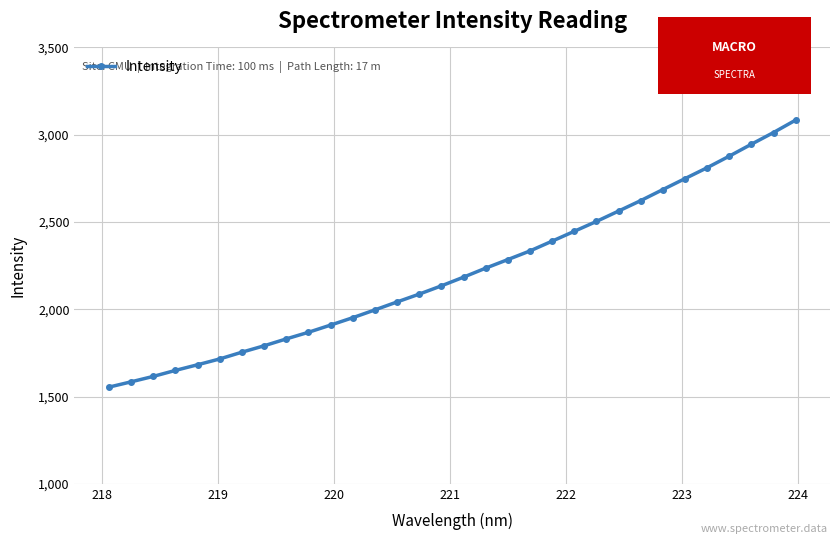

What is the greatest value displayed?

3083.8